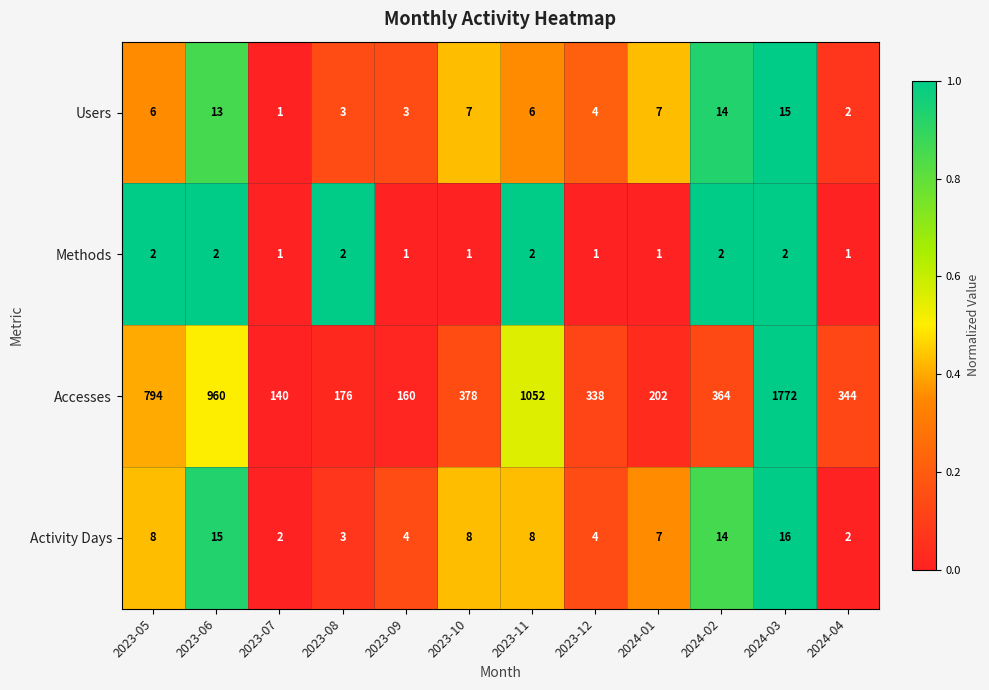

What is the average value of the Accesses series?

557